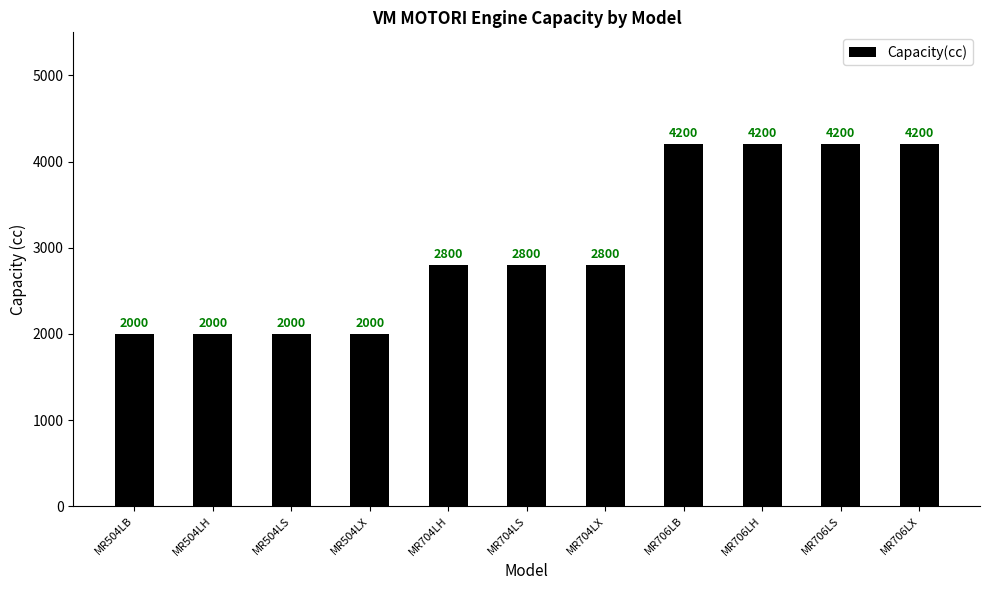

What is the maximum value shown in the chart?

4200